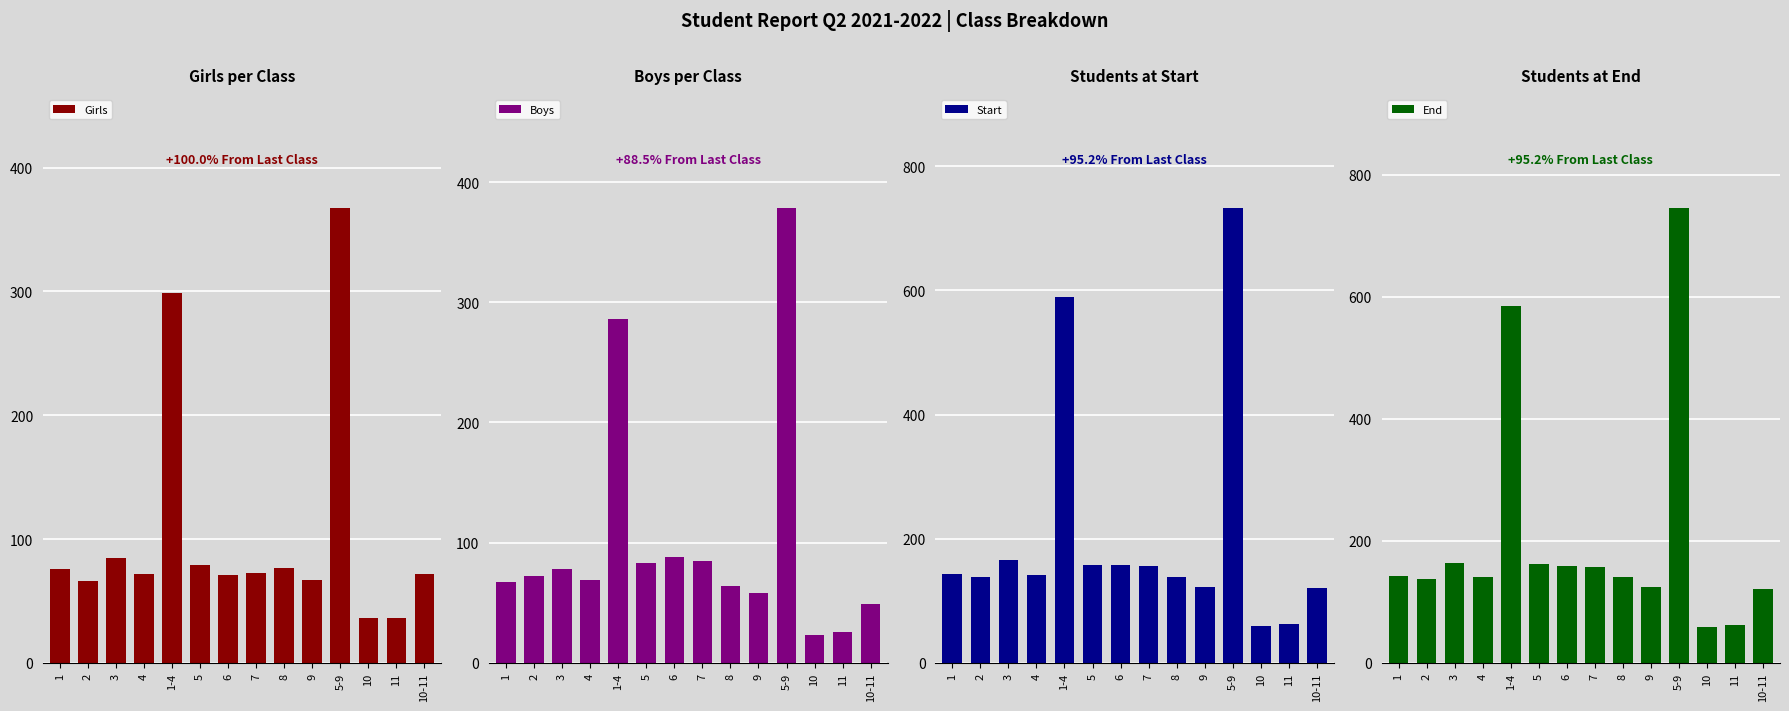

What is the maximum value shown in the chart?

745